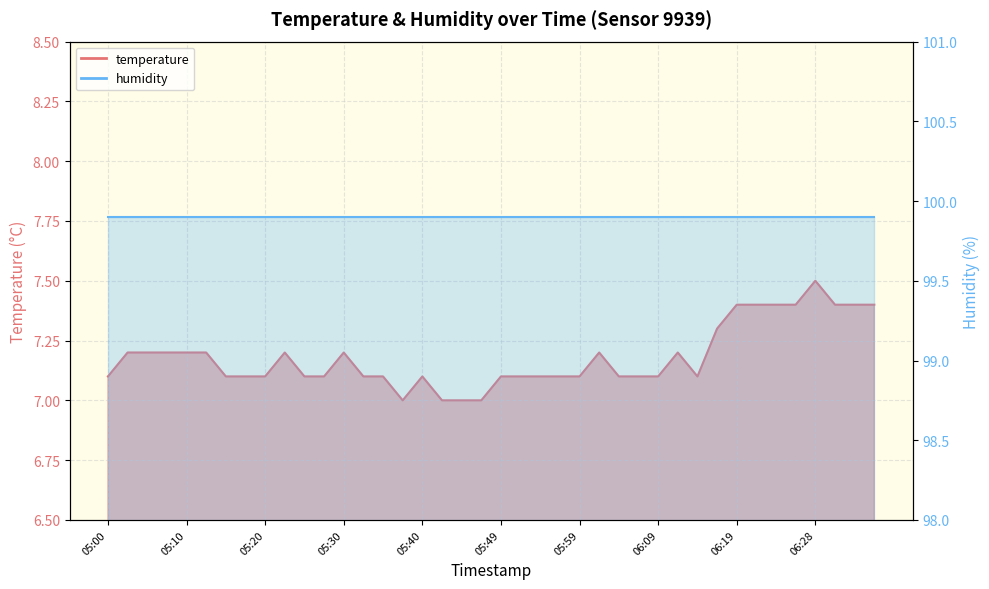

Between 05:37 and 05:00, which is larger?

05:00